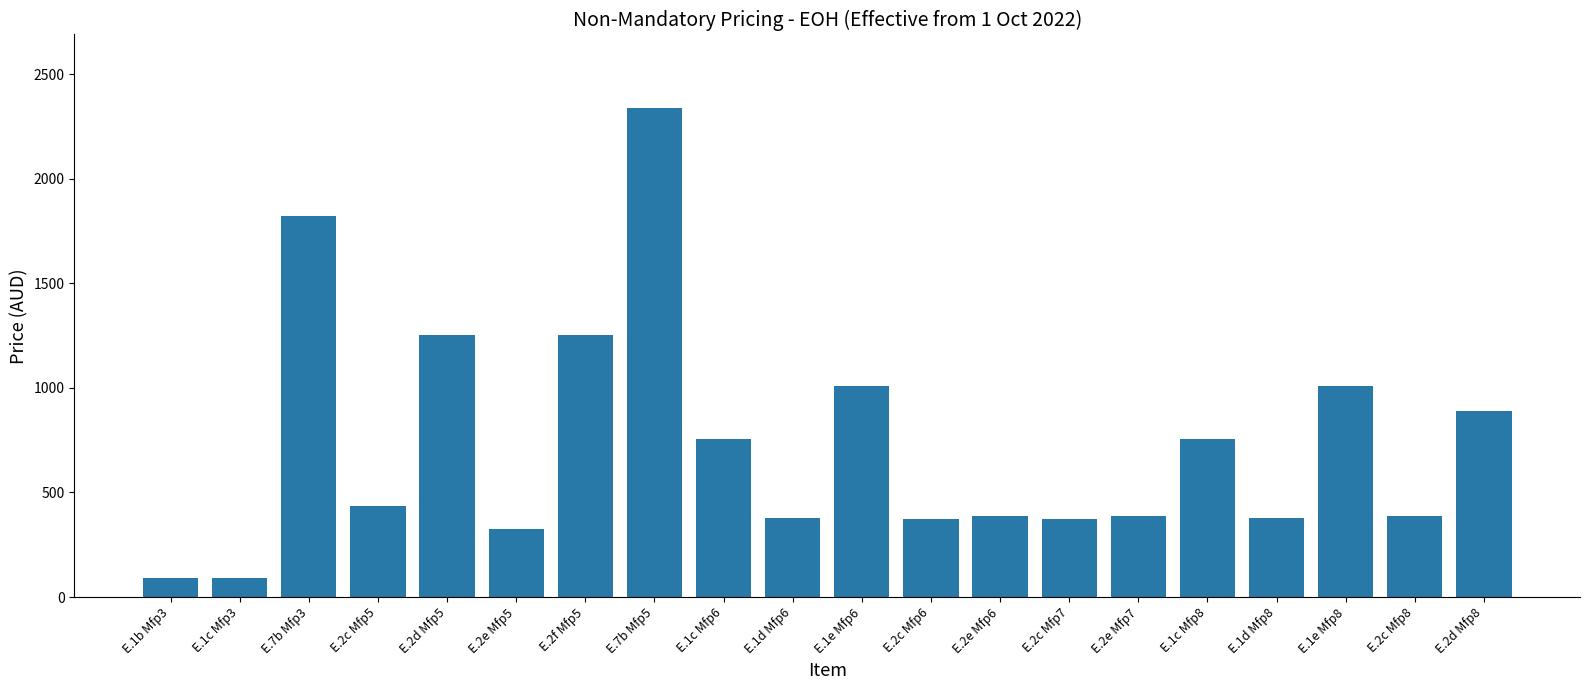

What is the difference between the values at E.2f Mfp5 and E.1e Mfp6?

245.9